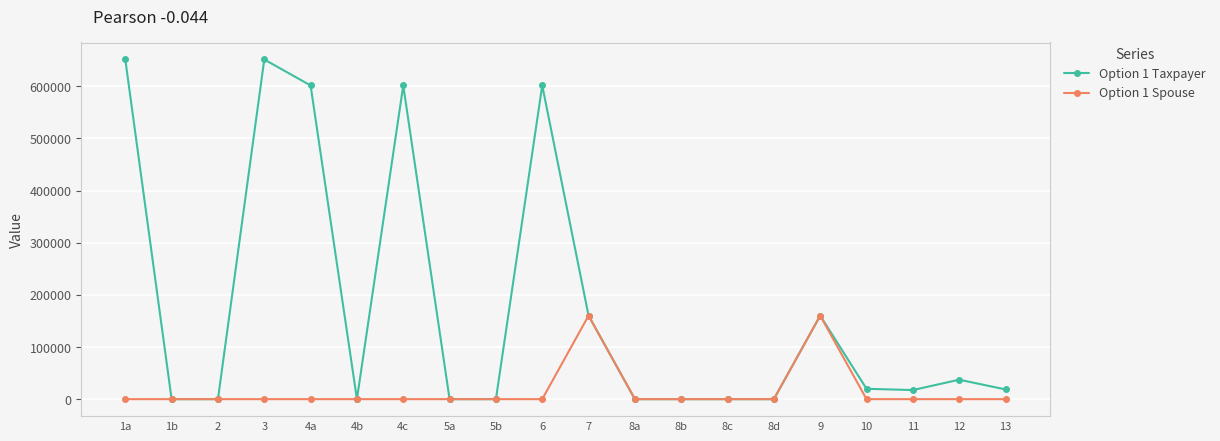

What are all the series names shown in the legend?

Option 1 Taxpayer, Option 1 Spouse